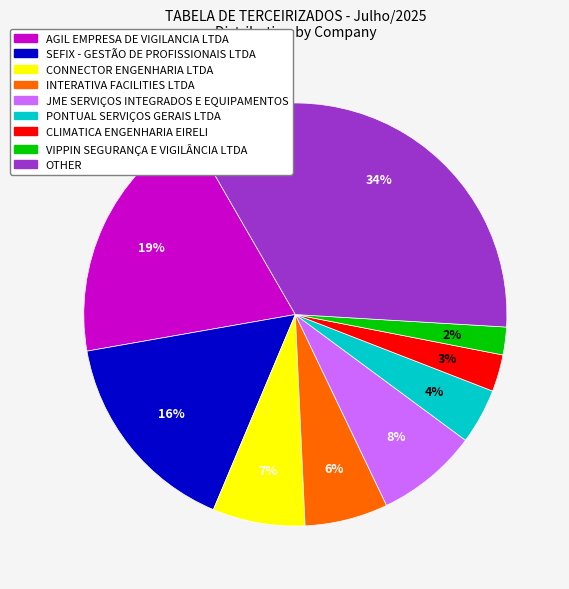

True or false: SEFIX - GESTÃO DE PROFISSIONAIS LTDA accounts for 26% of the total.

False